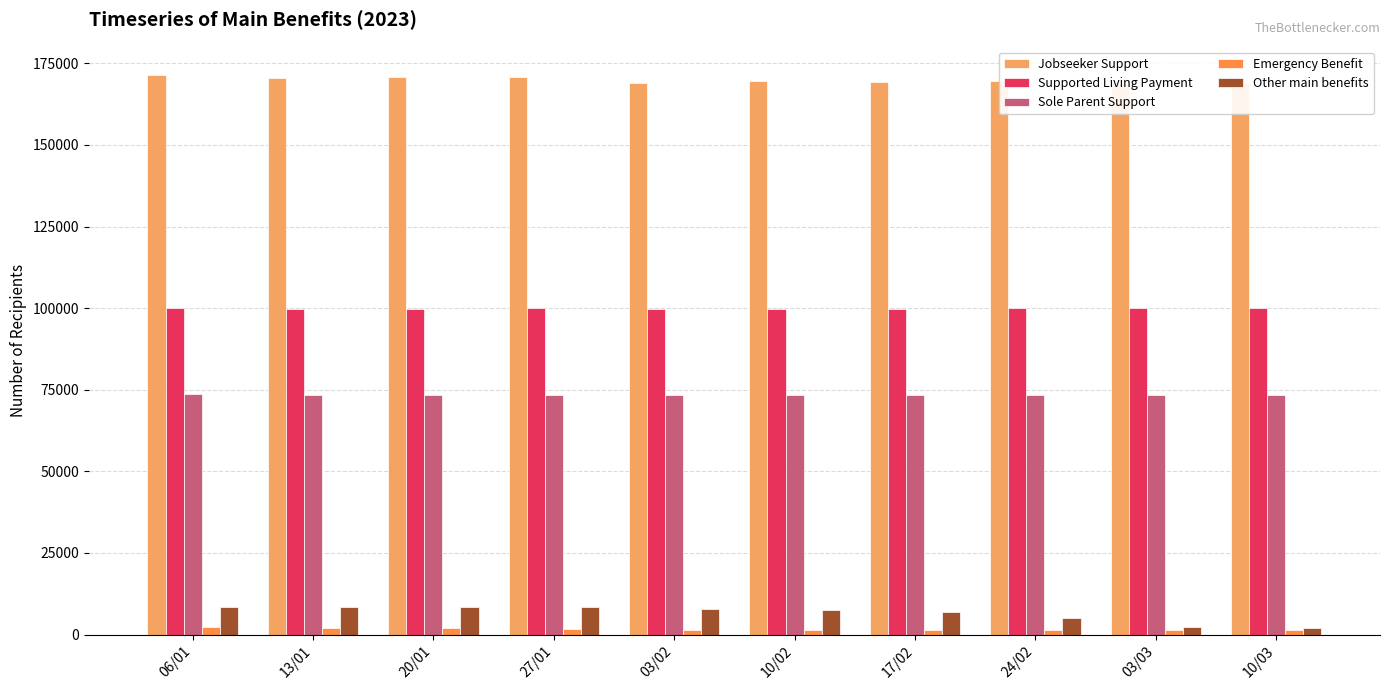

The value of Sole Parent Support at 10/02 is 73338. True or false?

True